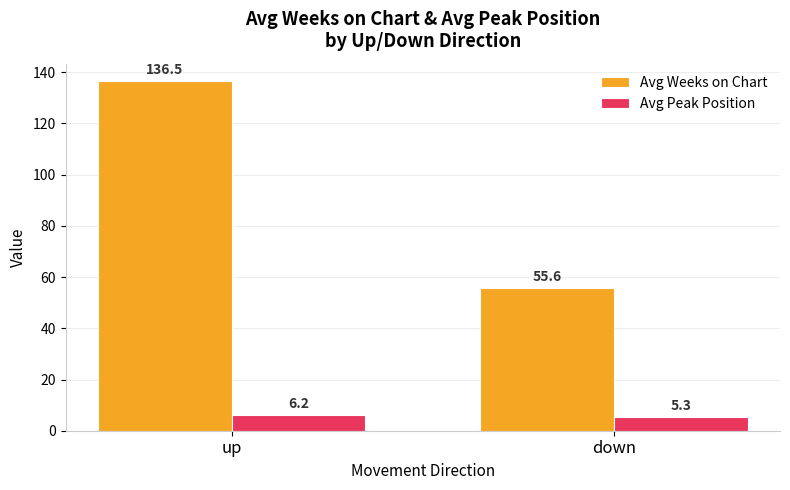

What is the approximate value of Avg Weeks on Chart at down?

55.6